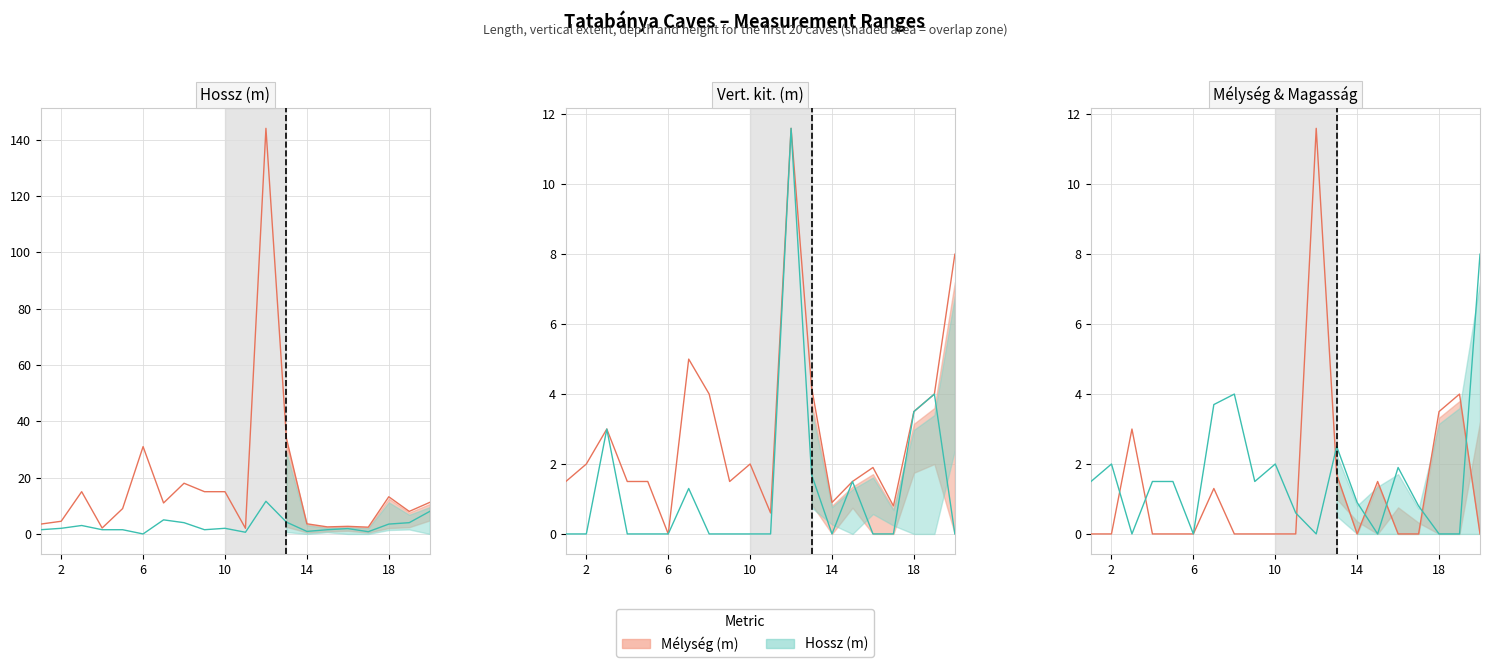

What is the label of the 4th point from the left?

14